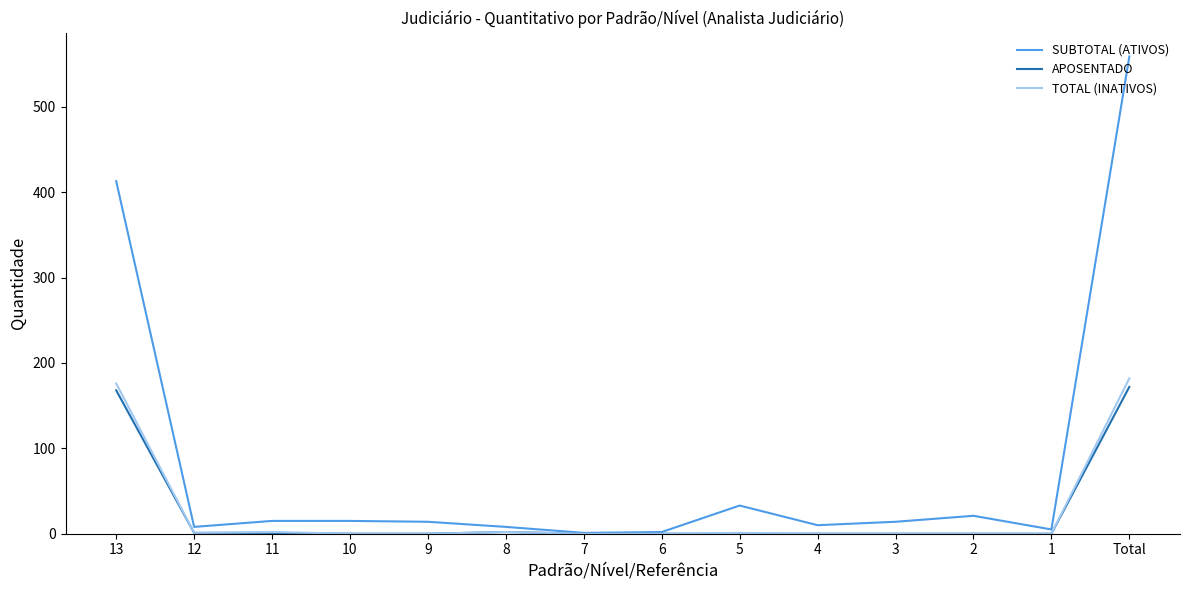

Rank the series by their maximum value, from lowest to highest.

APOSENTADO, TOTAL (INATIVOS), SUBTOTAL (ATIVOS)